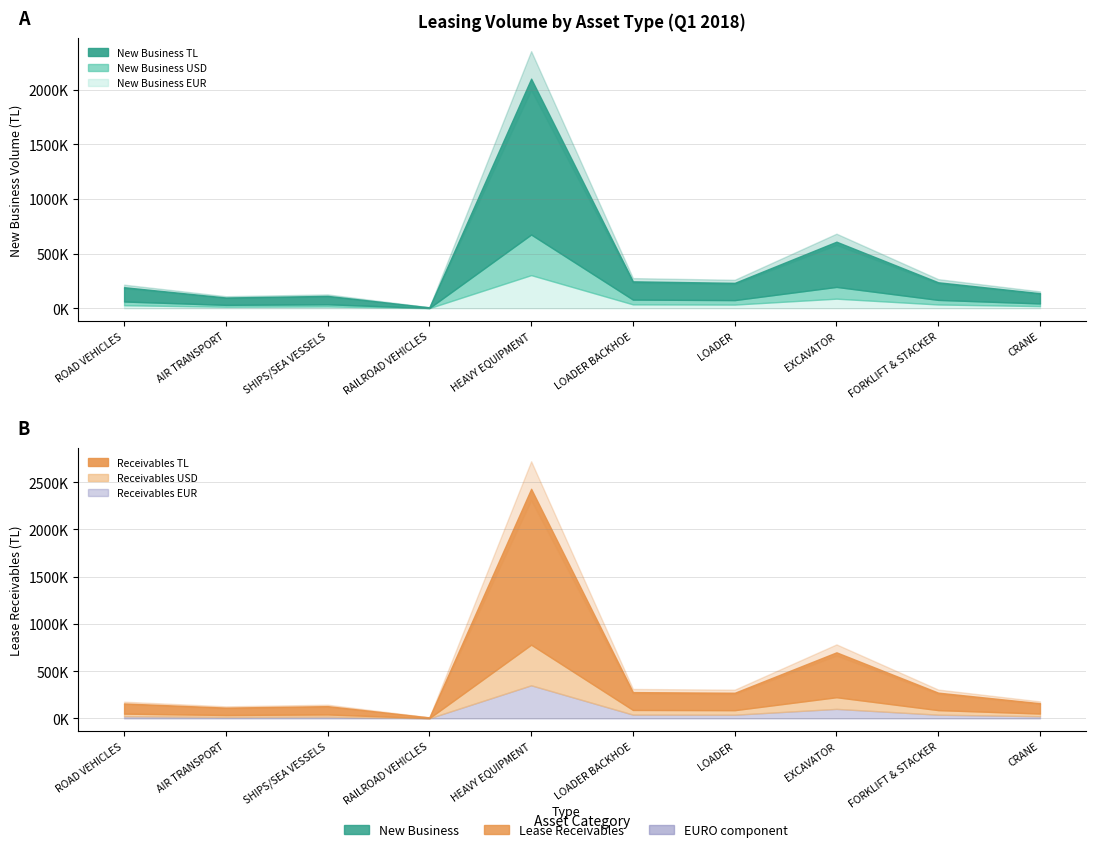

Reading left to right, transcribe all the data shown in this chart.

New Business Vol TL (All): ROAD VEHICLES=130964.6	AIR TRANSPORT=67198.0	SHIPS/SEA VESSELS=76683.4	RAILROAD VEHICLES=5641.9	HEAVY EQUIPMENT=1426600.8	LOADER BACKHOE=167145.2	LOADER=157941.4	EXCAVATOR=413913.8	FORKLIFT & STACKER=161259.8	CRANE=93769.9
New Business Vol USD (All): ROAD VEHICLES=34081.7	AIR TRANSPORT=17216.0	SHIPS/SEA VESSELS=20157.3	RAILROAD VEHICLES=1425.0	HEAVY EQUIPMENT=371911.5	LOADER BACKHOE=43732.6	LOADER=41155.0	EXCAVATOR=107689.0	FORKLIFT & STACKER=42092.9	CRANE=24307.8
New Business Vol EURO (All): ROAD VEHICLES=27764.4	AIR TRANSPORT=13886.0	SHIPS/SEA VESSELS=16369.1	RAILROAD VEHICLES=1159.0	HEAVY EQUIPMENT=303225.5	LOADER BACKHOE=35589.0	LOADER=33528.5	EXCAVATOR=87769.7	FORKLIFT & STACKER=34451.3	CRANE=19721.6
Lease Receivables TL: ROAD VEHICLES=107359.4	AIR TRANSPORT=77892.0	SHIPS/SEA VESSELS=87739.0	RAILROAD VEHICLES=6965.1	HEAVY EQUIPMENT=1649311.9	LOADER BACKHOE=188662.0	LOADER=184295.5	EXCAVATOR=475003.8	FORKLIFT & STACKER=184740.6	CRANE=109287.0
Lease Receivables USD: ROAD VEHICLES=27890.5	AIR TRANSPORT=19925.0	SHIPS/SEA VESSELS=23066.9	RAILROAD VEHICLES=1757.1	HEAVY EQUIPMENT=429945.3	LOADER BACKHOE=49364.4	LOADER=48023.0	EXCAVATOR=123549.5	FORKLIFT & STACKER=48227.0	CRANE=28346.7
Lease Receivables EURO: ROAD VEHICLES=22719.3	AIR TRANSPORT=16068.0	SHIPS/SEA VESSELS=18731.3	RAILROAD VEHICLES=1429.3	HEAVY EQUIPMENT=350430.9	LOADER BACKHOE=40168.8	LOADER=39107.8	EXCAVATOR=100673.7	FORKLIFT & STACKER=39462.5	CRANE=22994.9